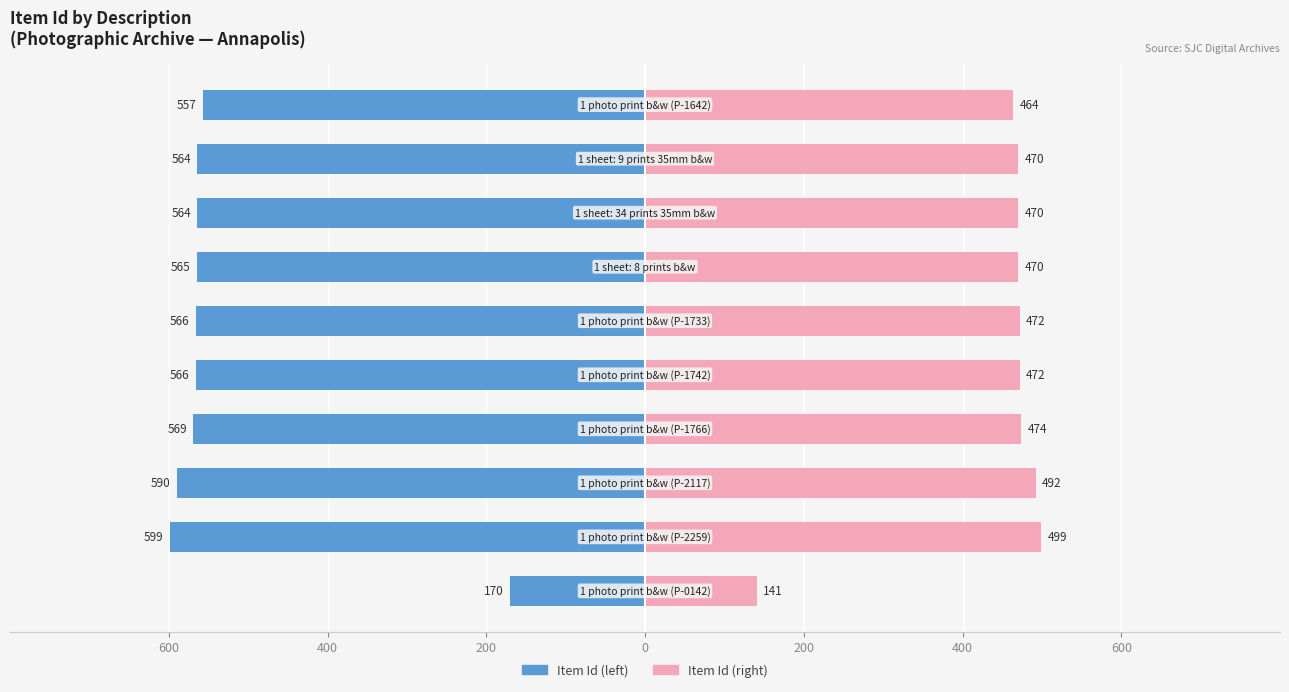

Between 400 and 200, which series saw the biggest shift?

Item Id (left)